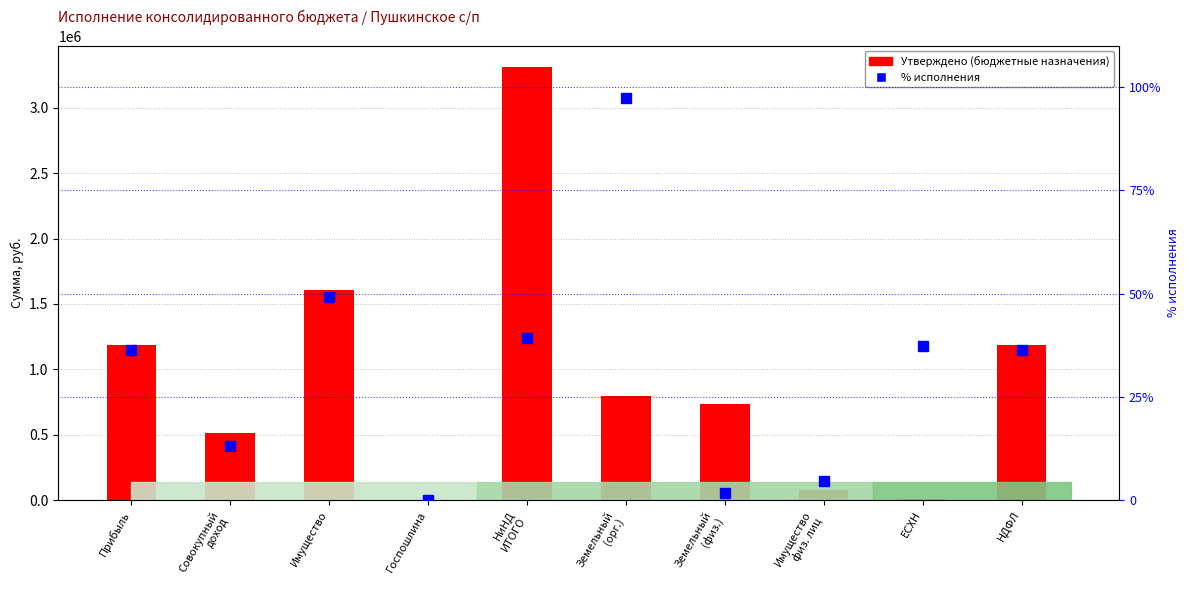

At which category does the chart reach its minimum across all series?

Госпошлина